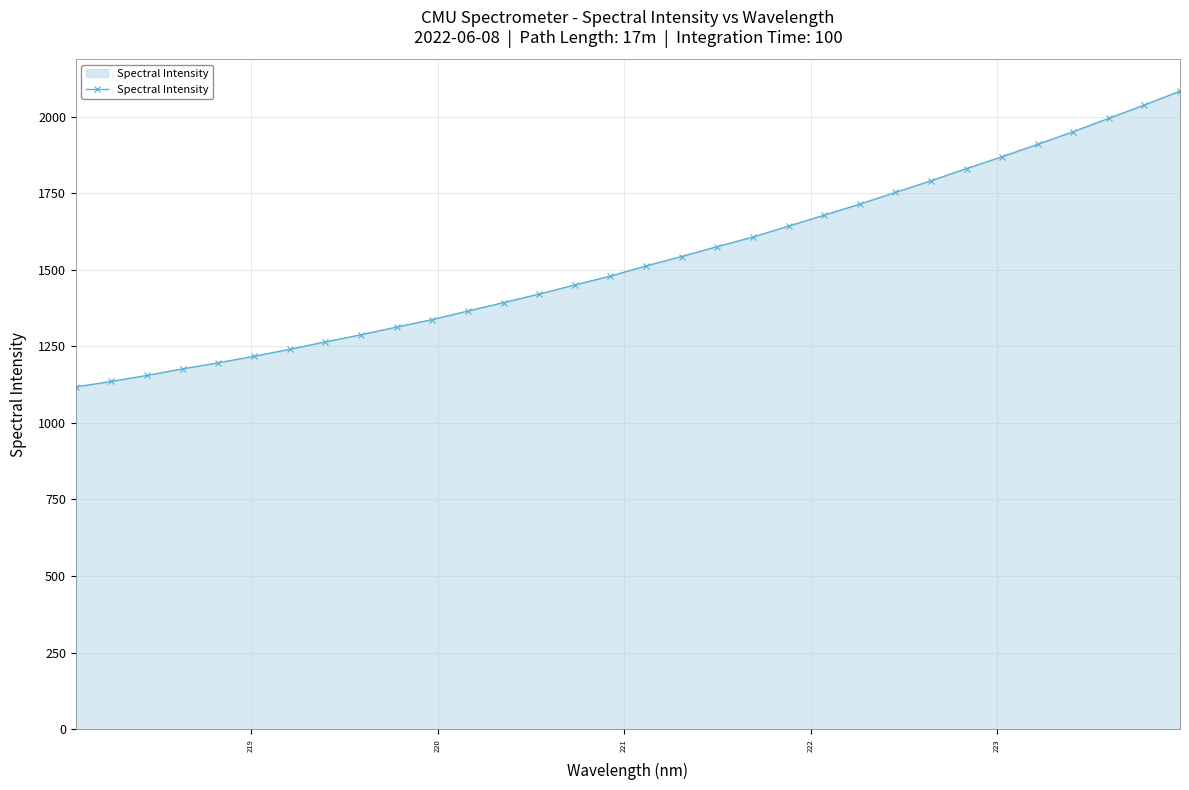

What is the average value?

1532.3